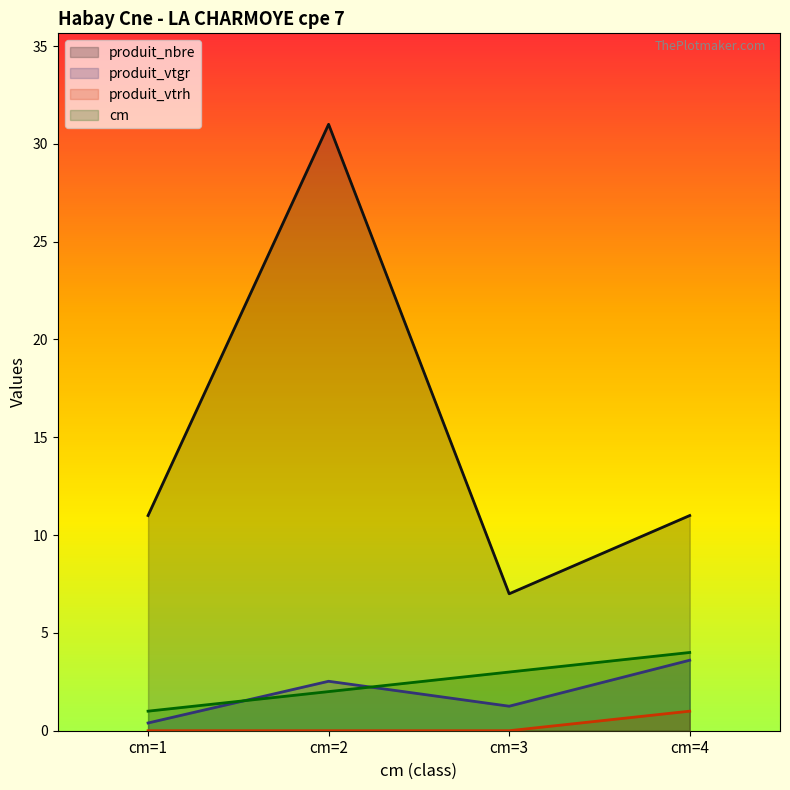

True or false: produit_nbre and produit_vtrh cross at least once.

False